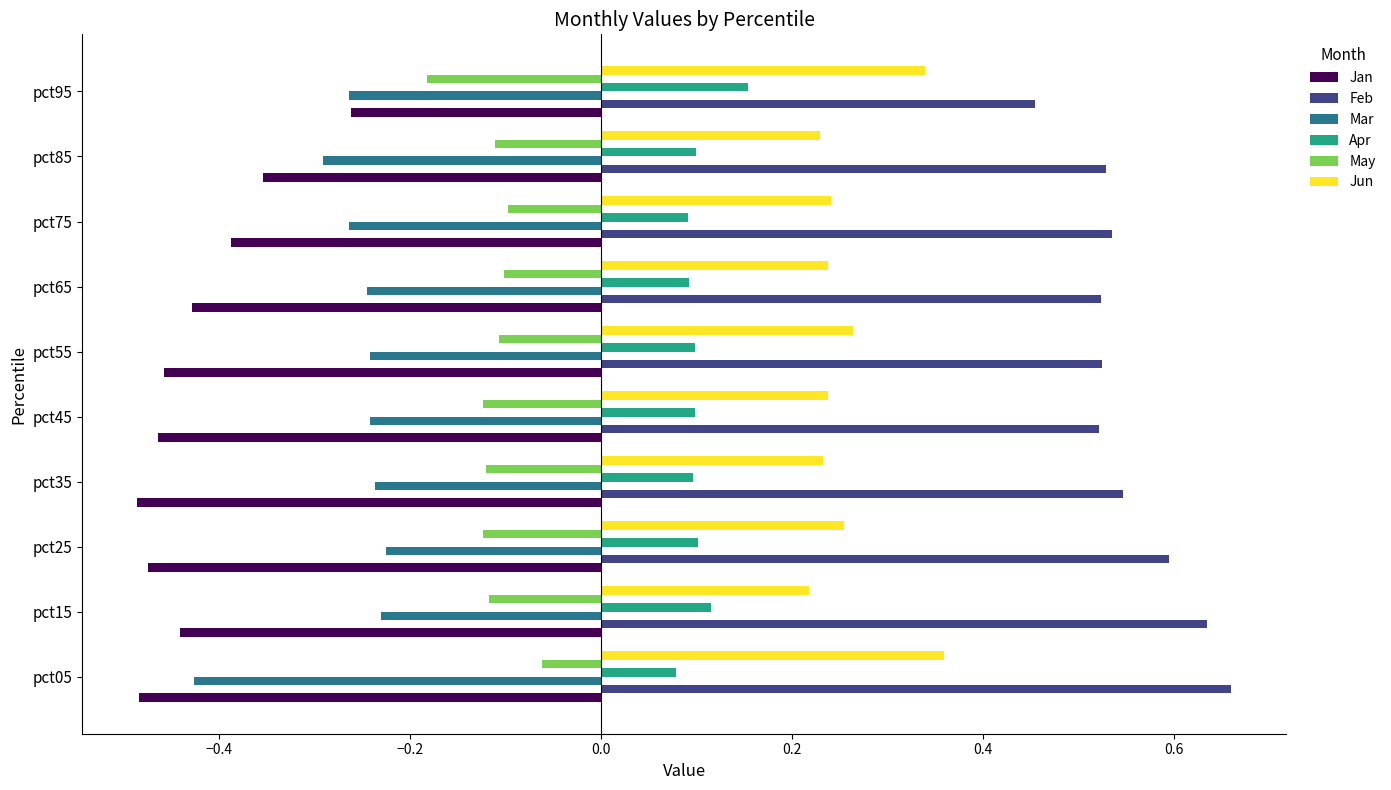

Is it true that Jan equals -0.3 at pct95?

True